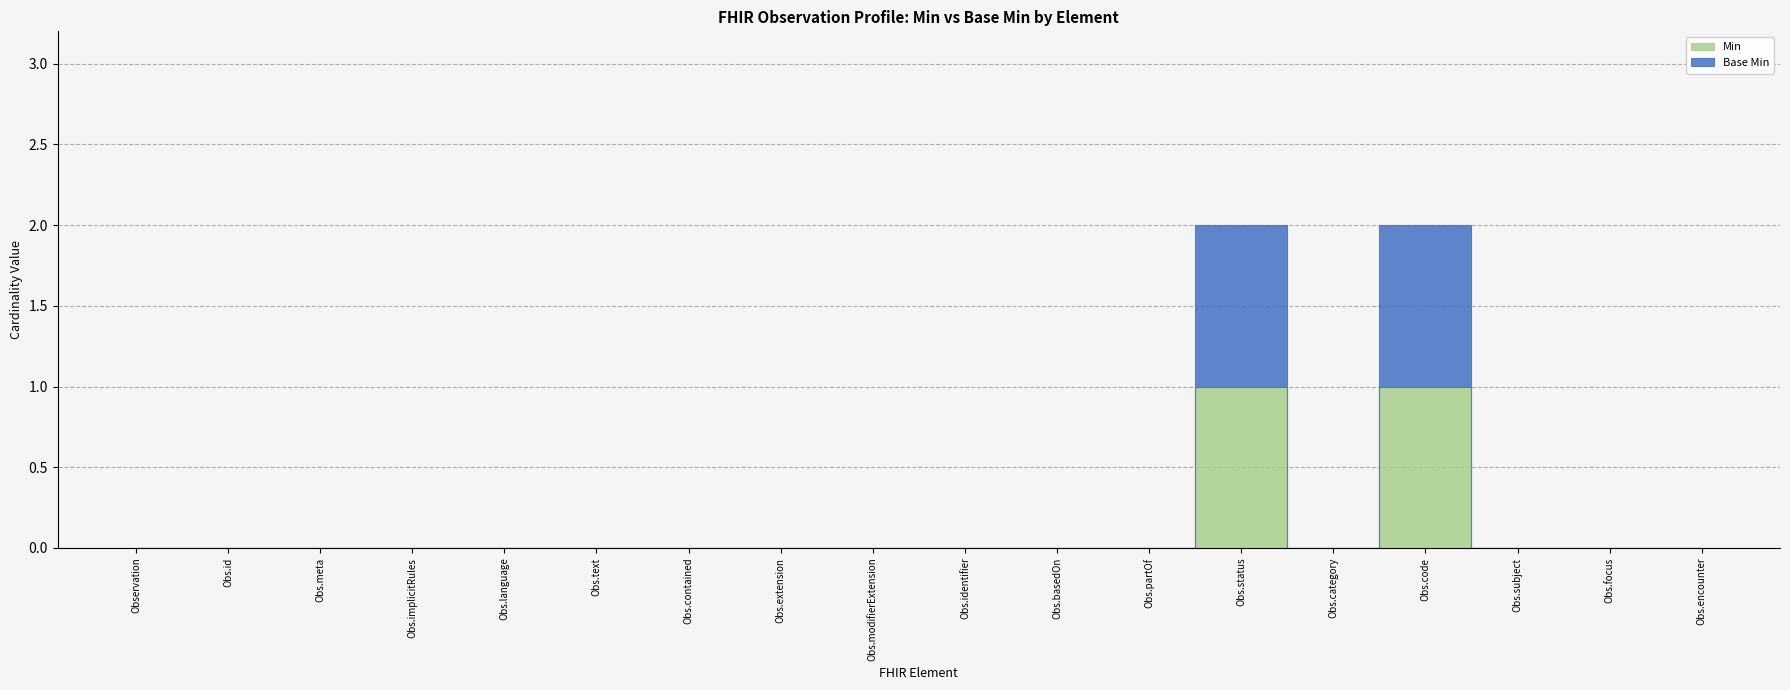

What is the label of the 7th point from the right?

Observation.partOf